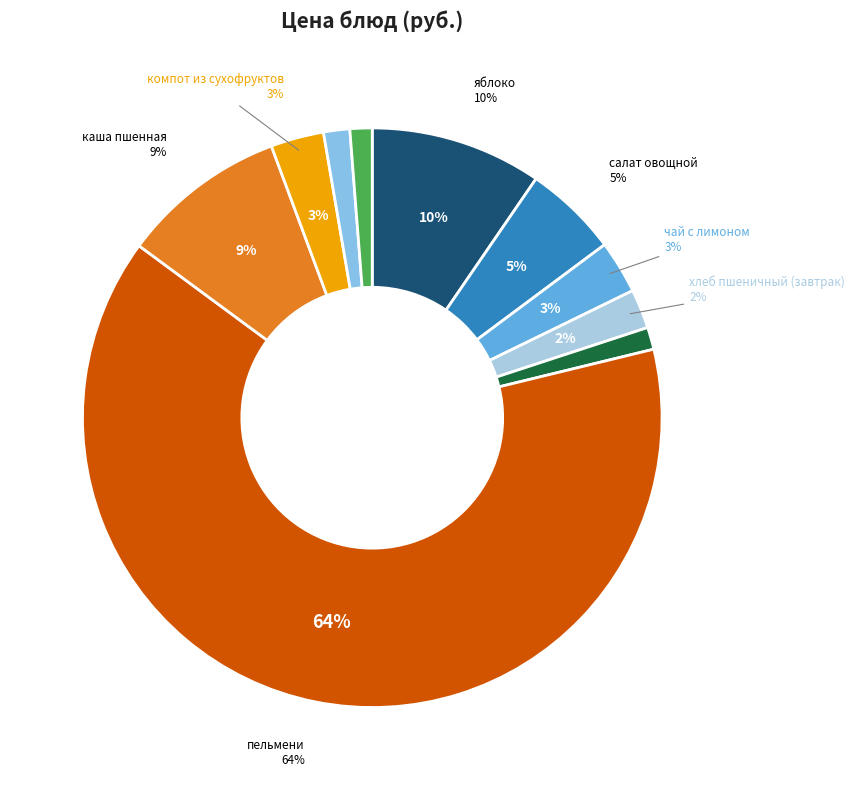

How many segments does this pie chart have?

10